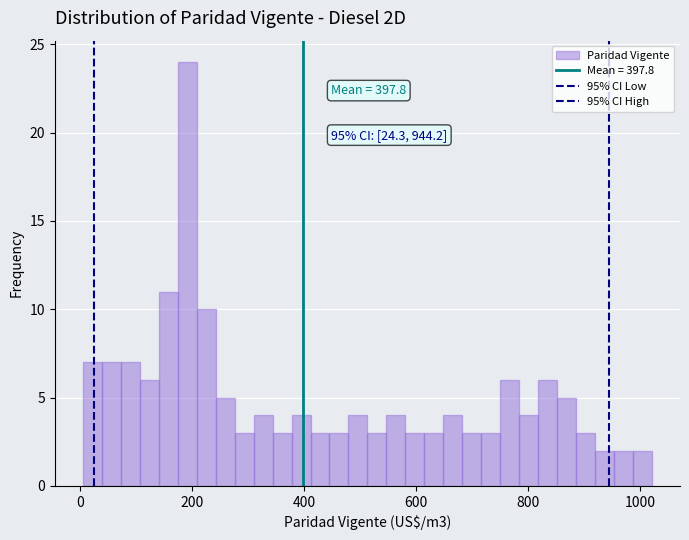

Read against the x-axis, roughly where is the centre of the tallest bar?

200